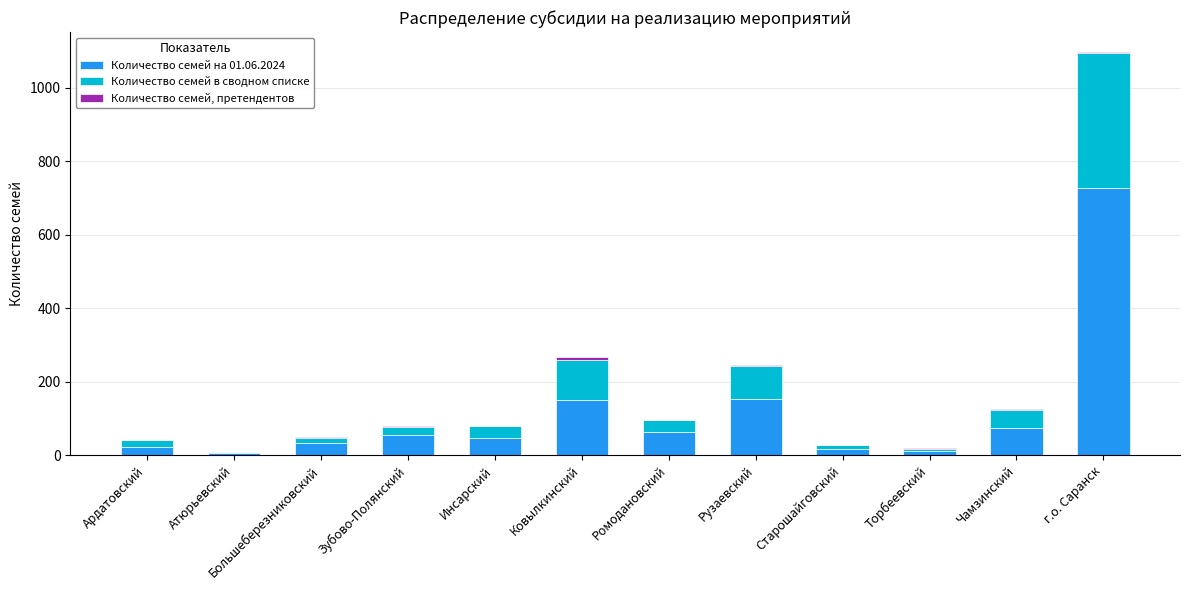

At which category is the sum across all series the highest?

г.о. Саранск